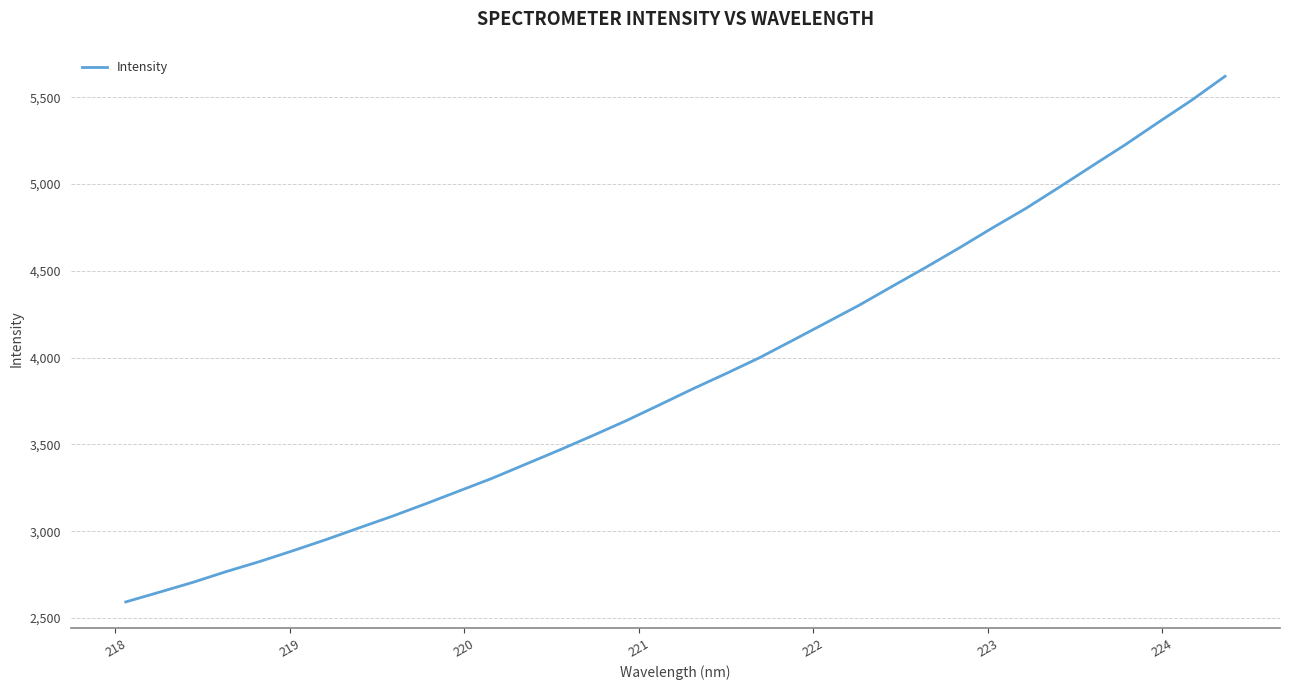

What is the difference between the maximum and minimum values?

3028.9